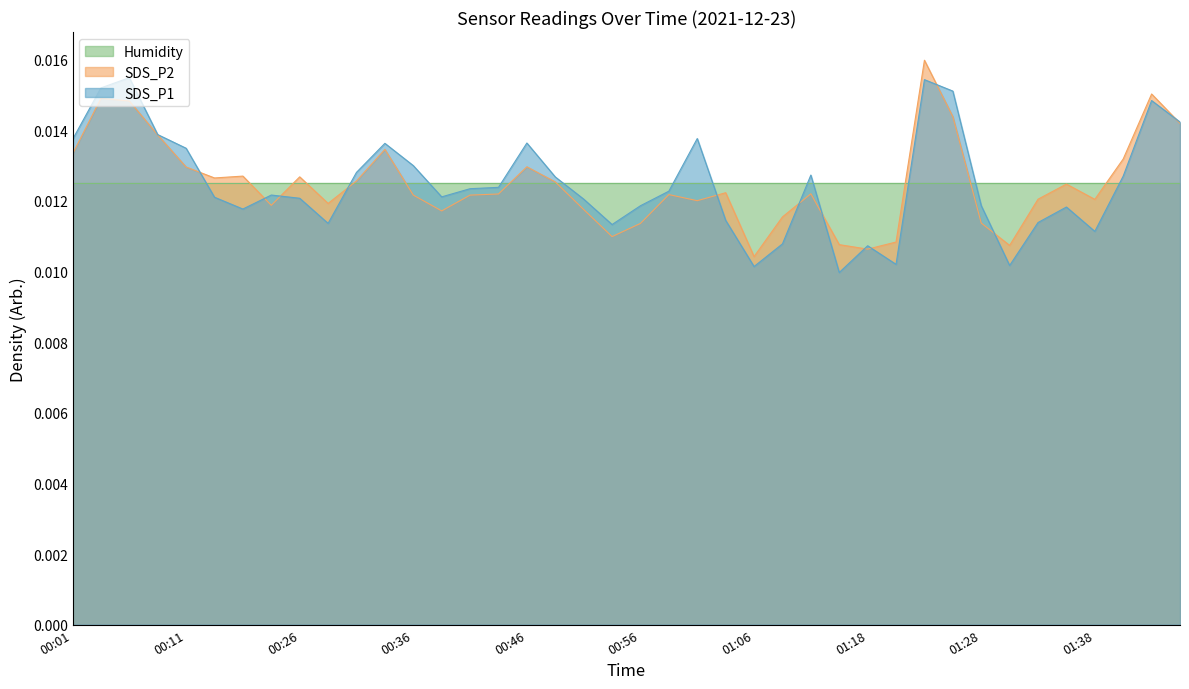

At how many categories does at least one series exceed 0?

40